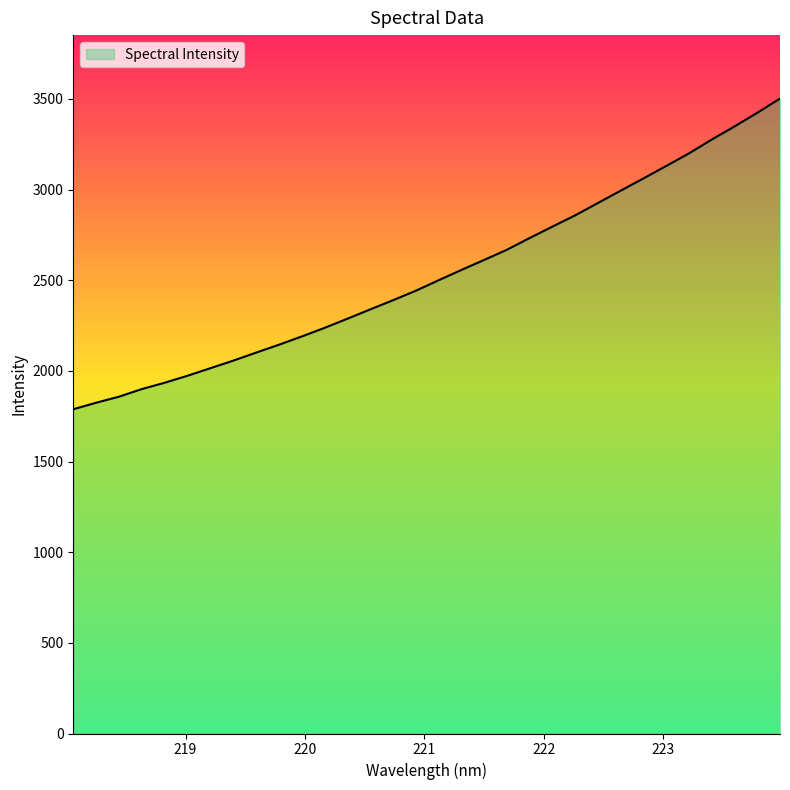

Does the chart display data point markers on the line(s)?

No